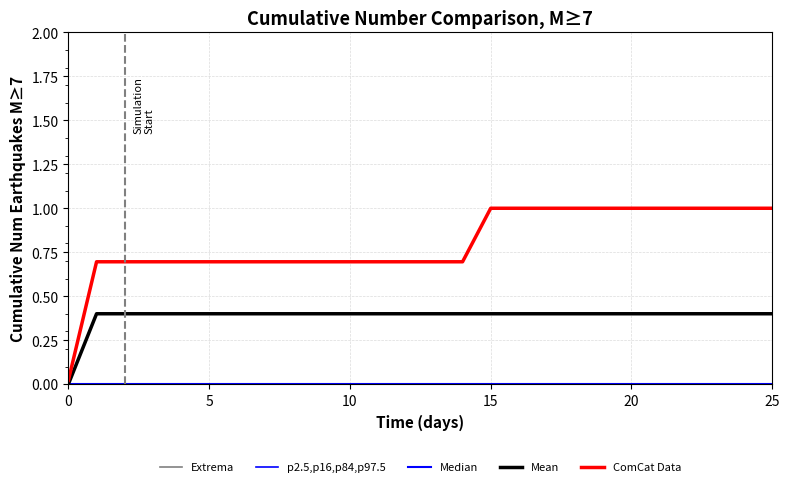

Does the chart have visible grid lines?

Yes